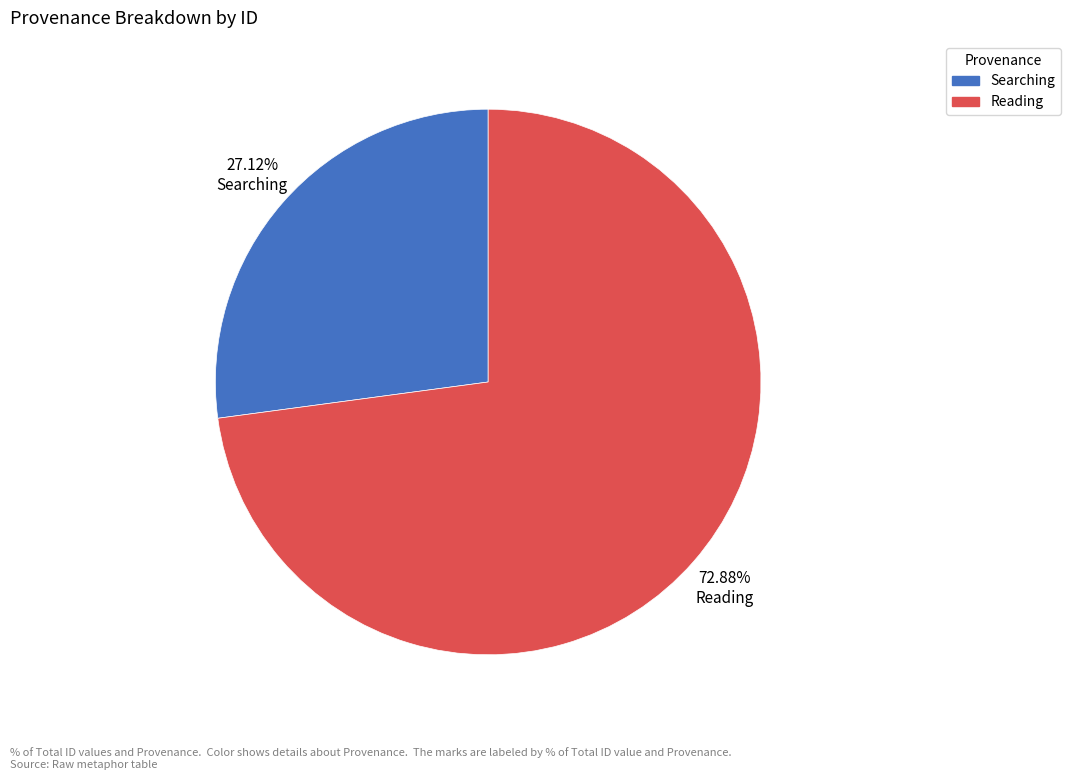

To the nearest percent, what is the difference between the largest and smallest slice percentages?

46%